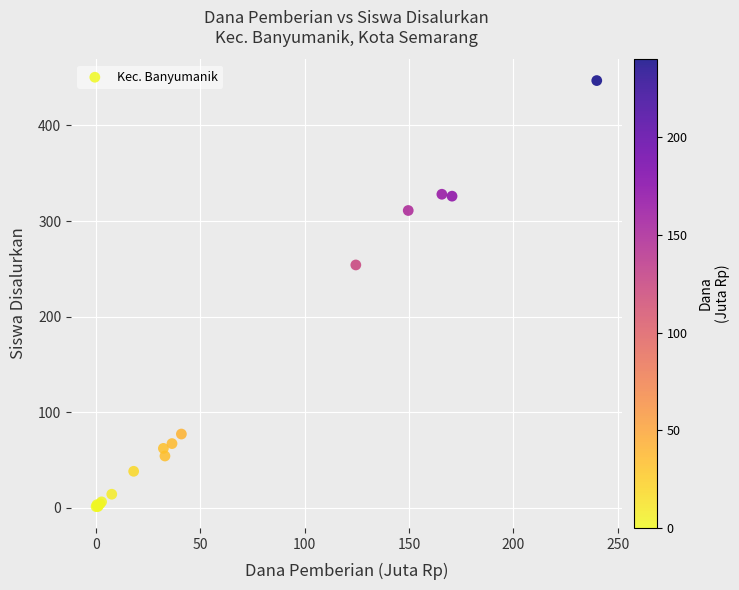

What Y value in the scatter plot is closest to 224?

254